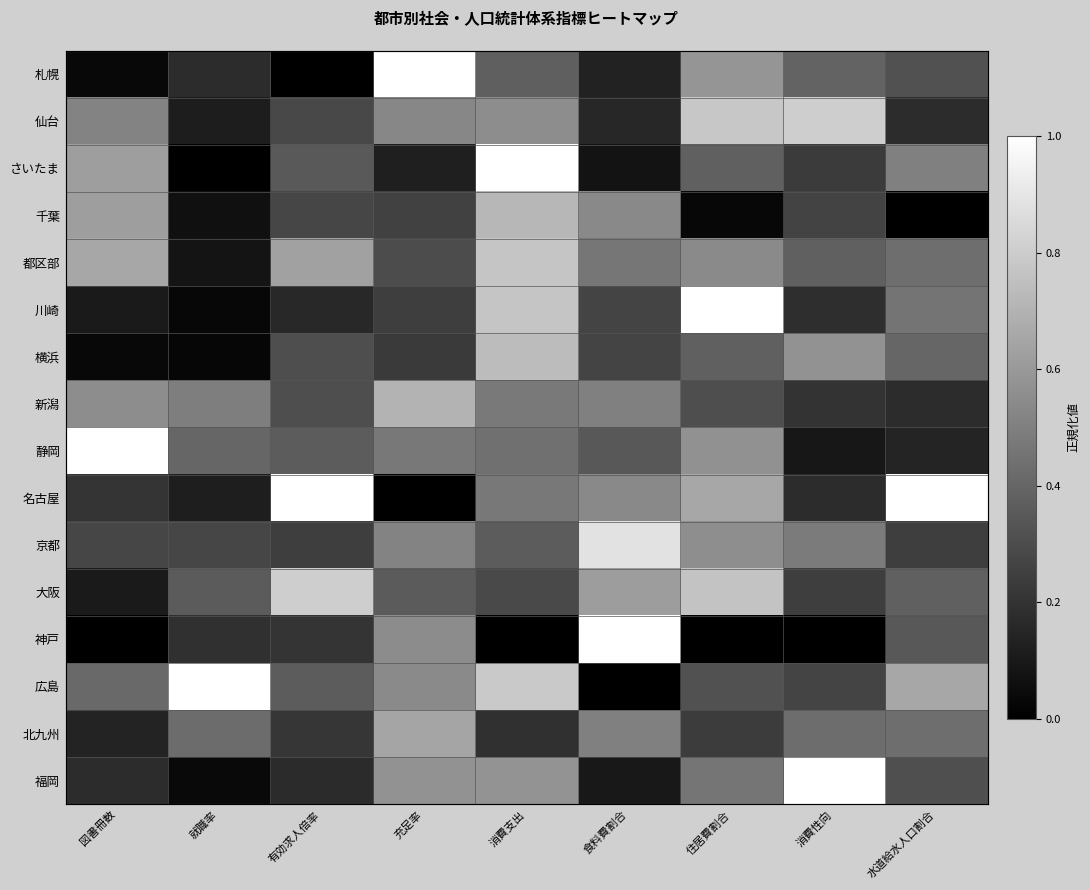

True or false: 横浜 has a value of 0.6 at 消費性向.

True